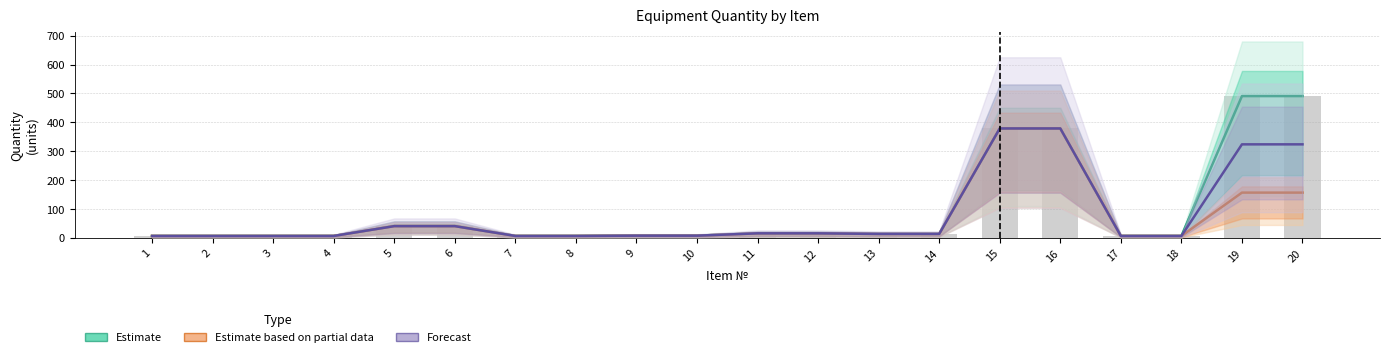

List the series in order of their peak value, lowest first.

Estimate based on partial data, Forecast, Estimate